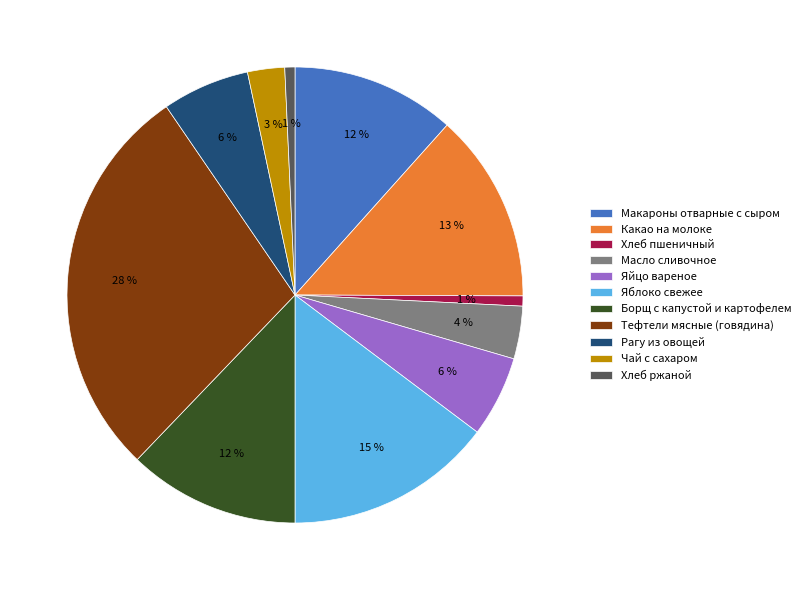

Which category has the biggest portion of the pie?

Тефтели мясные (говядина)